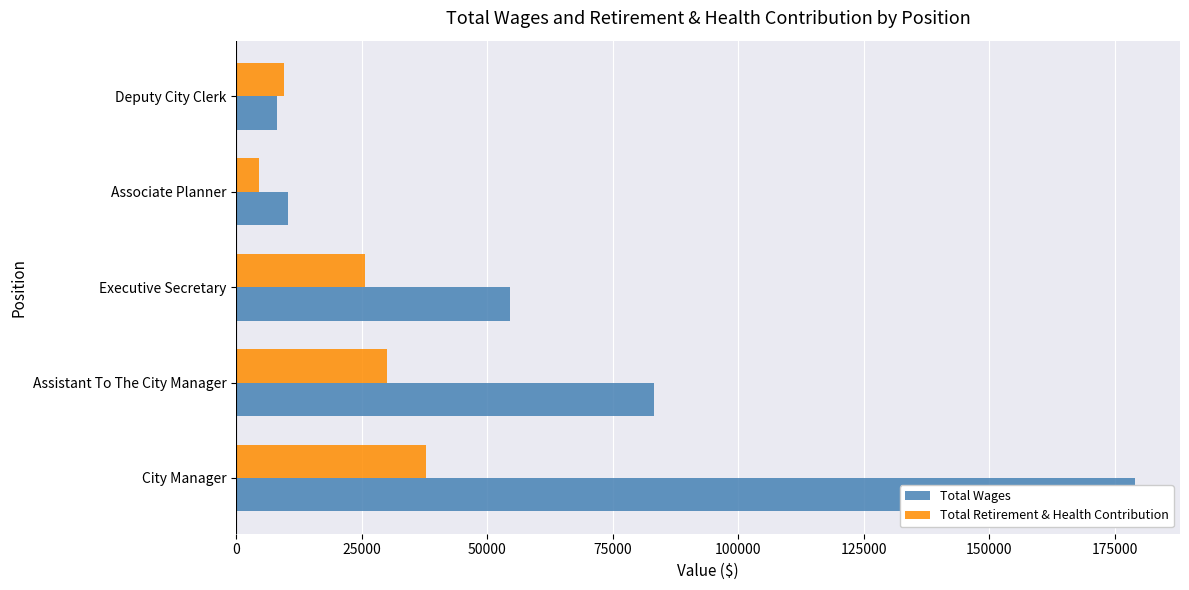

What is the average value of the Total Wages series?

67030